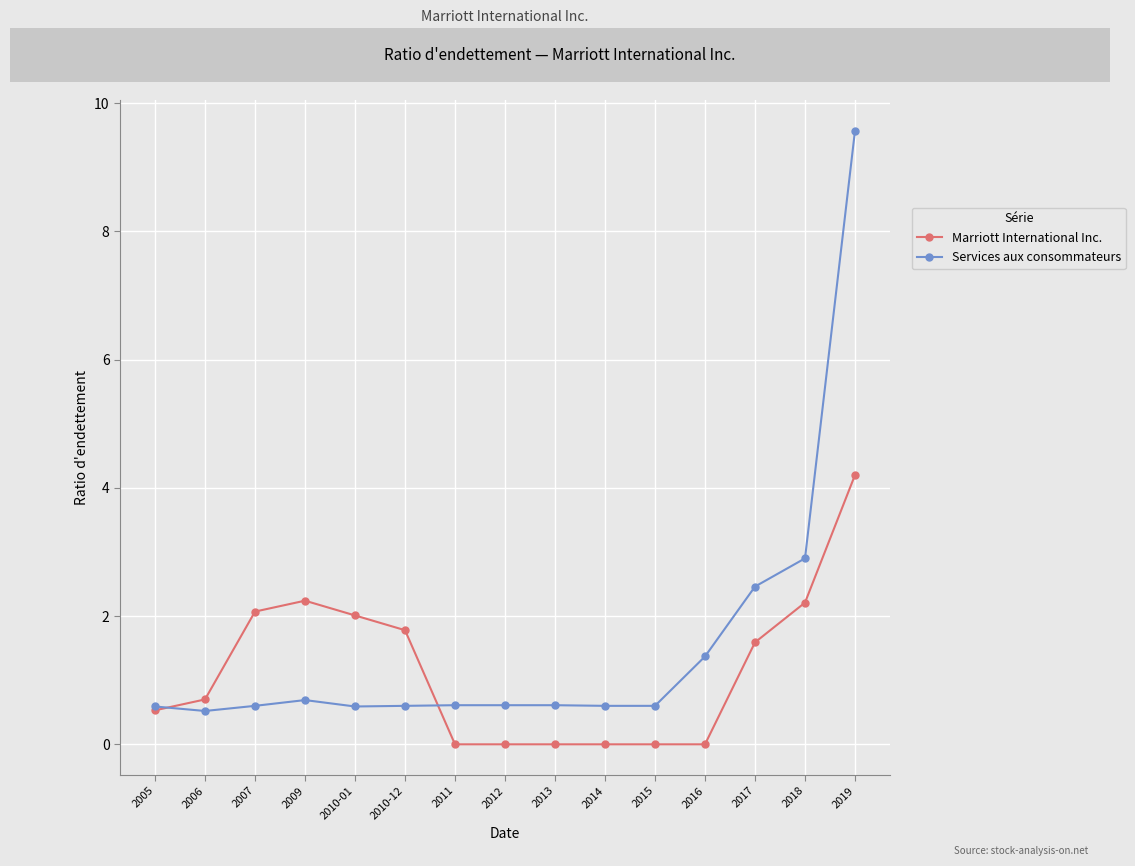

Which series has the largest range (max minus min)?

Services aux consommateurs